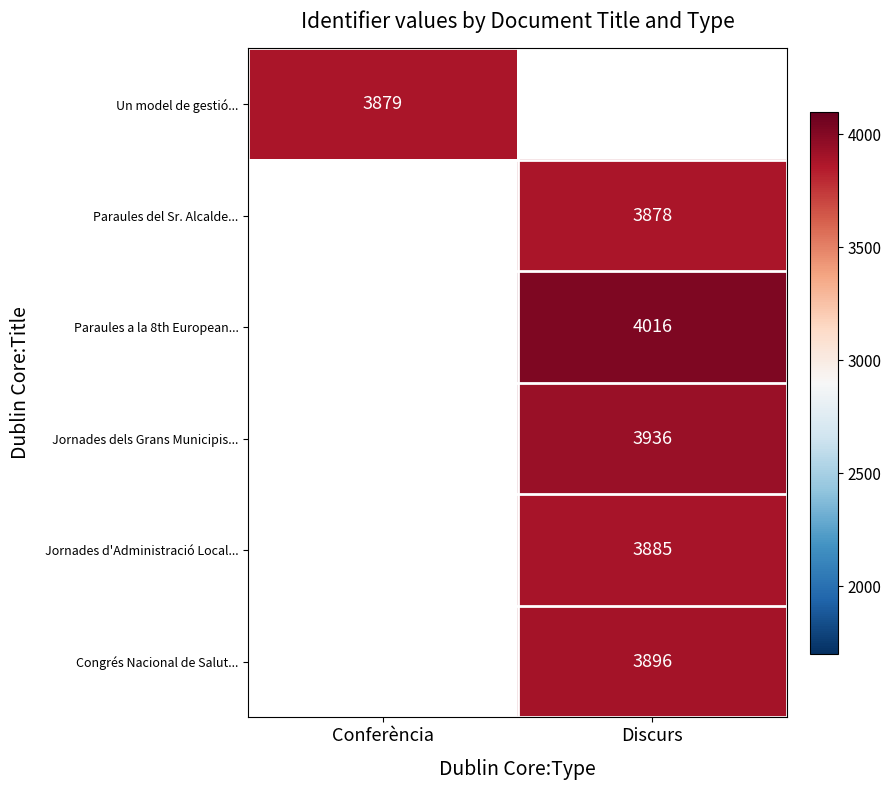

The value of Congrés Nacional de Salut... at Discurs is 1569. True or false?

False